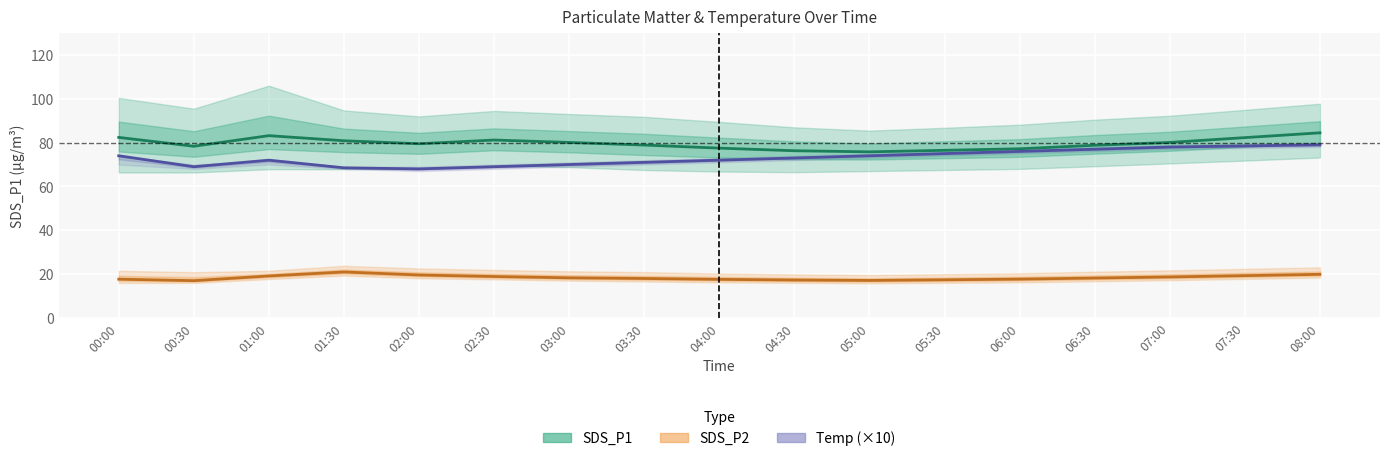

Is the value of SDS_P1 at 01:00 greater than the value of SDS_P2 at 02:30?

Yes